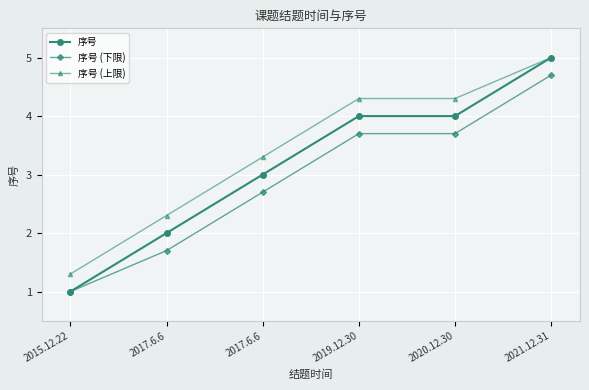

True or false: 序号 and 序号 (下限) cross at least once.

False